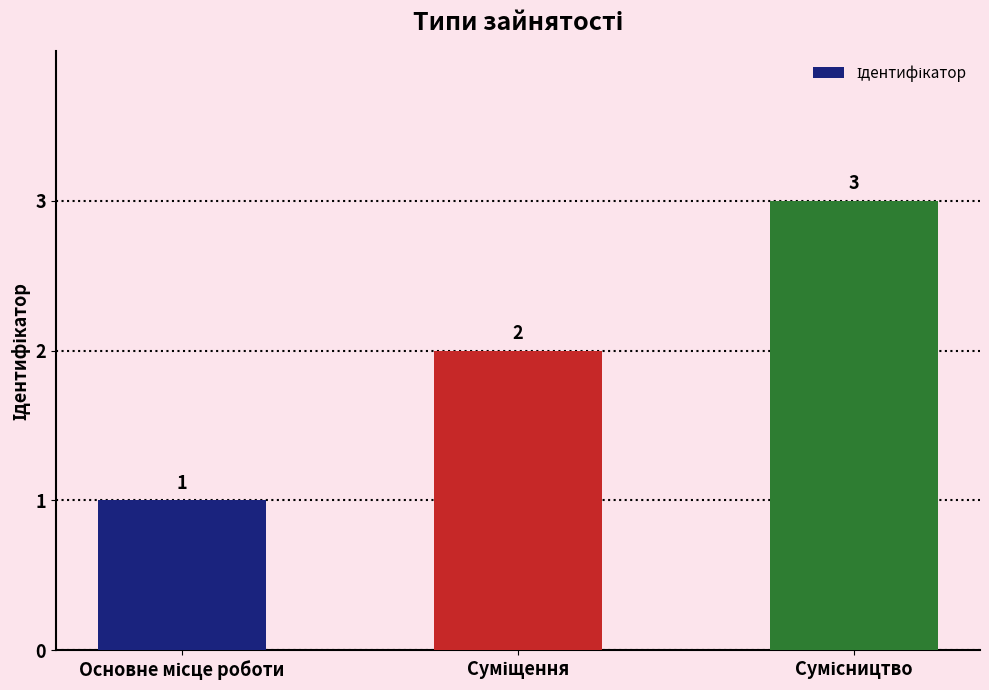

Count the values in the range 1 to 3.

3